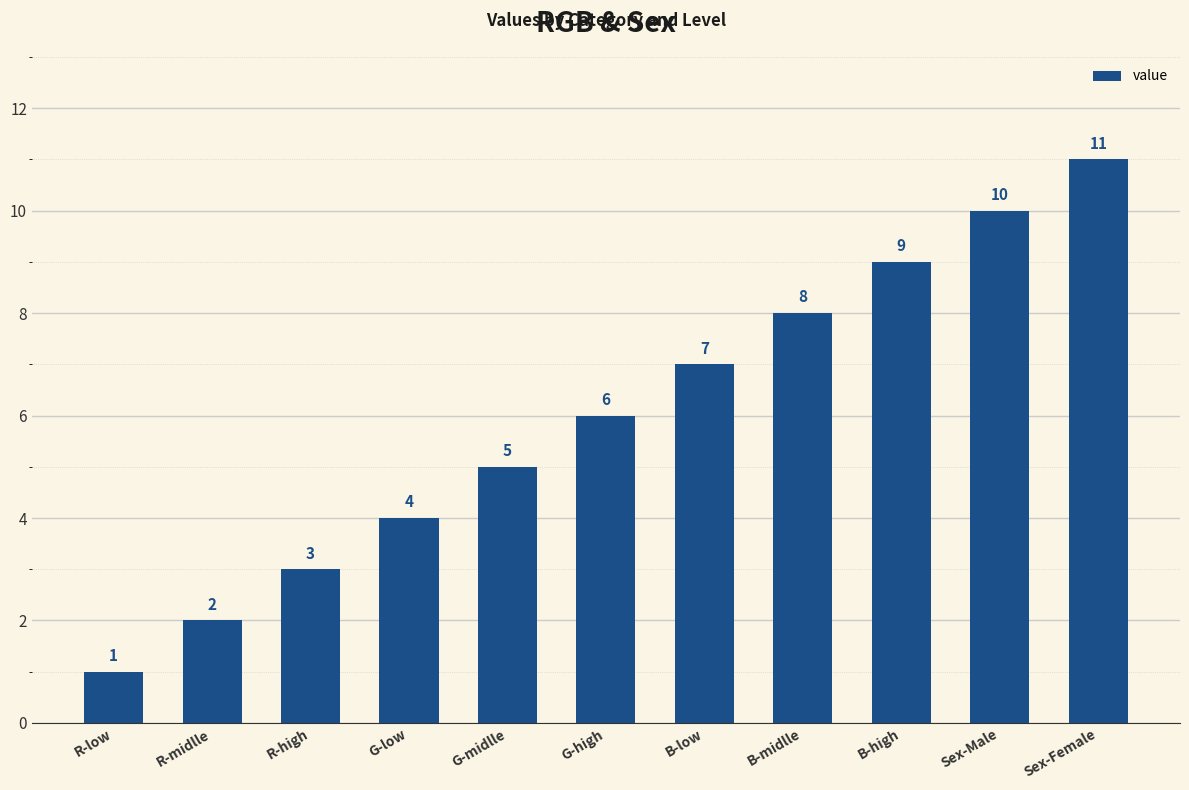

What is the smallest value displayed?

1